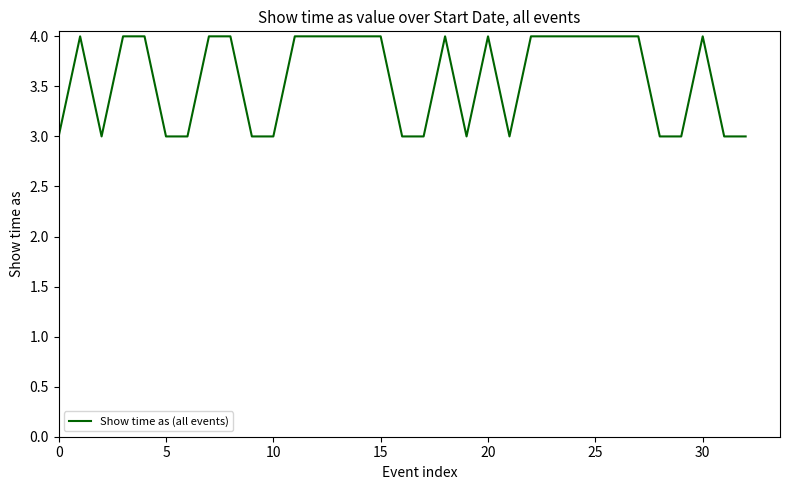

What is the greatest value displayed?

4